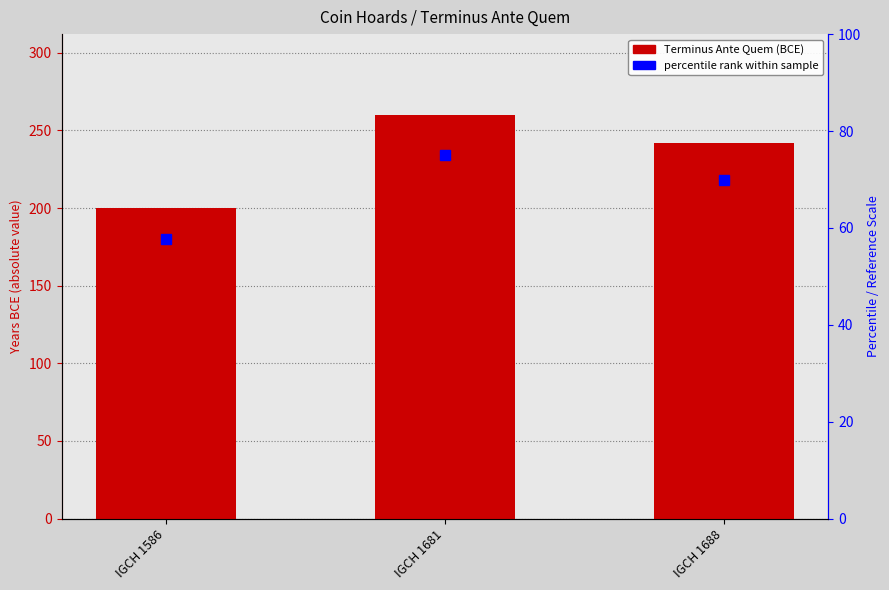

Rank the categories by value from highest to lowest.

IGCH 1681, IGCH 1688, IGCH 1586